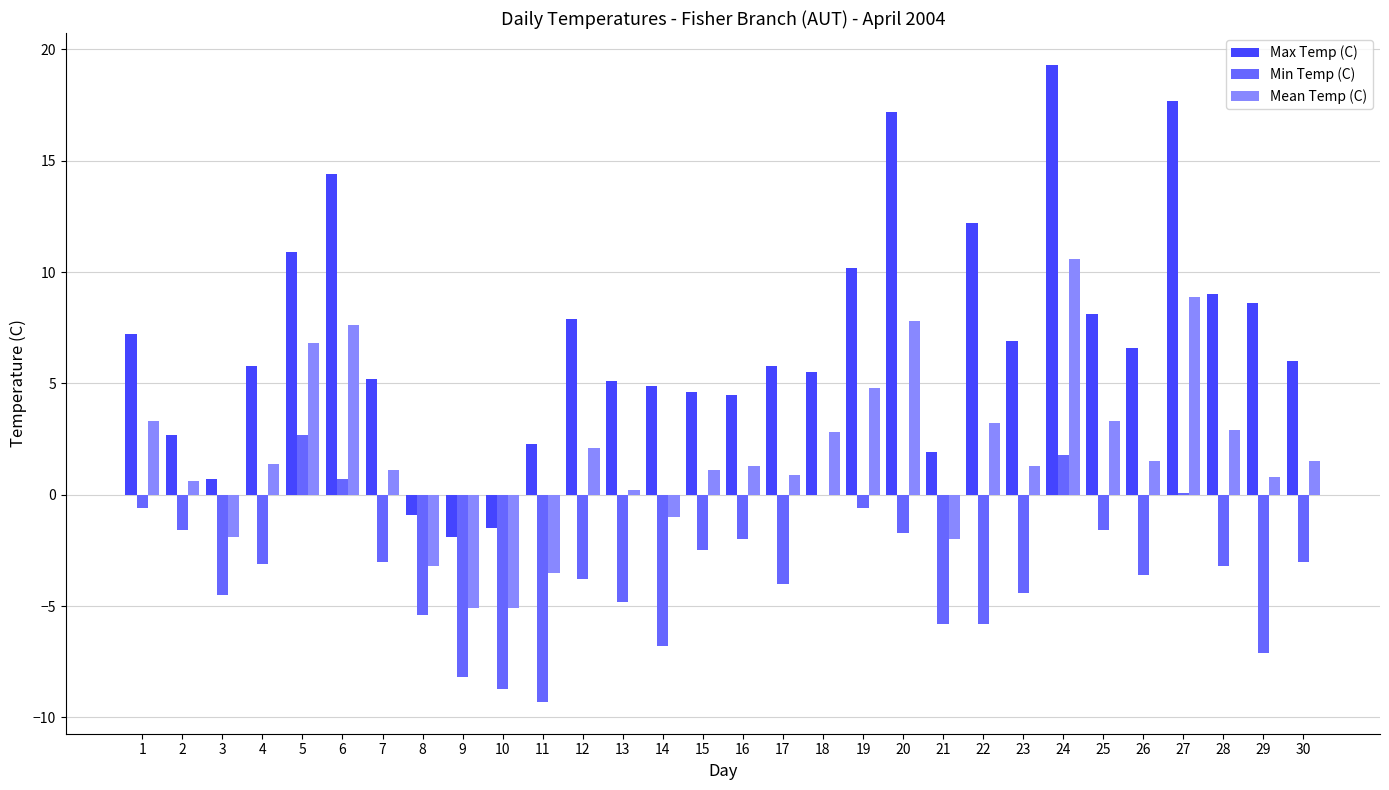

What is the maximum value for Min Temp (C)?

2.7